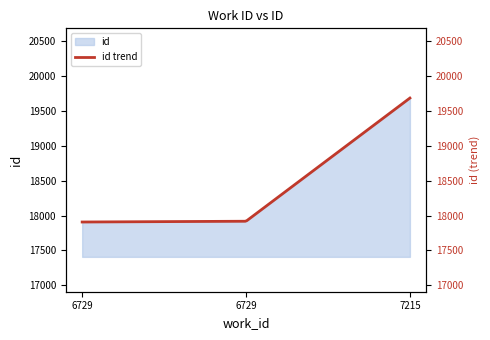

Which category has the highest value across all series?

7215